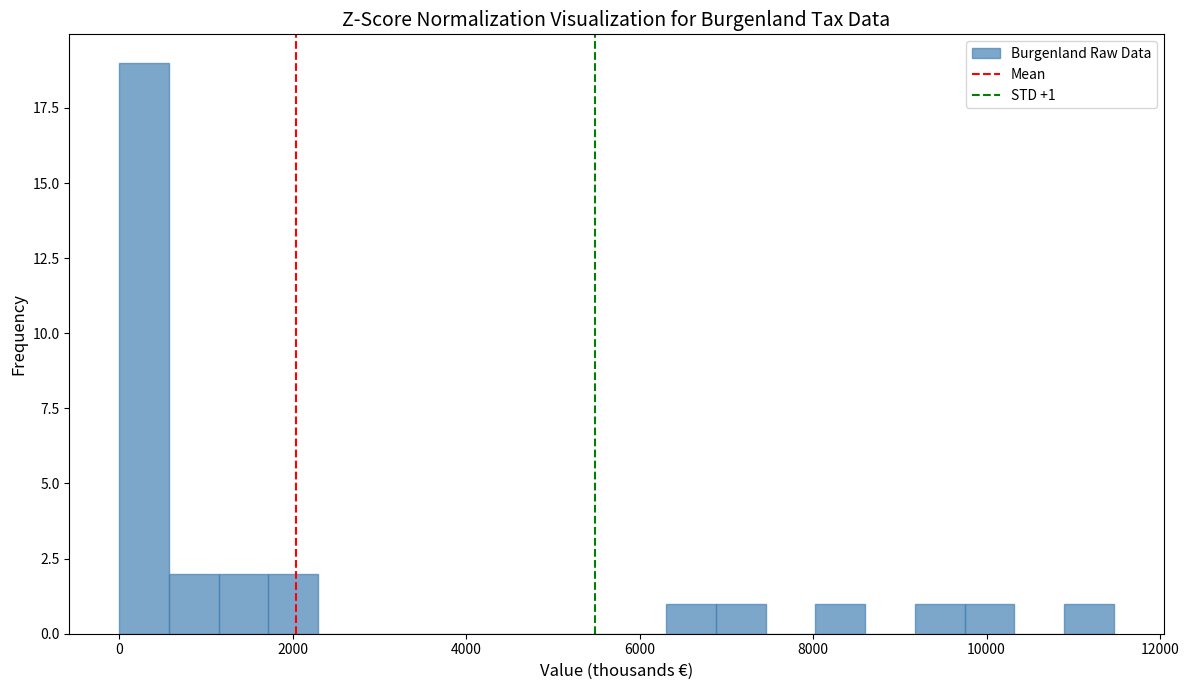

Read against the x-axis, roughly where is the centre of the tallest bar?

200